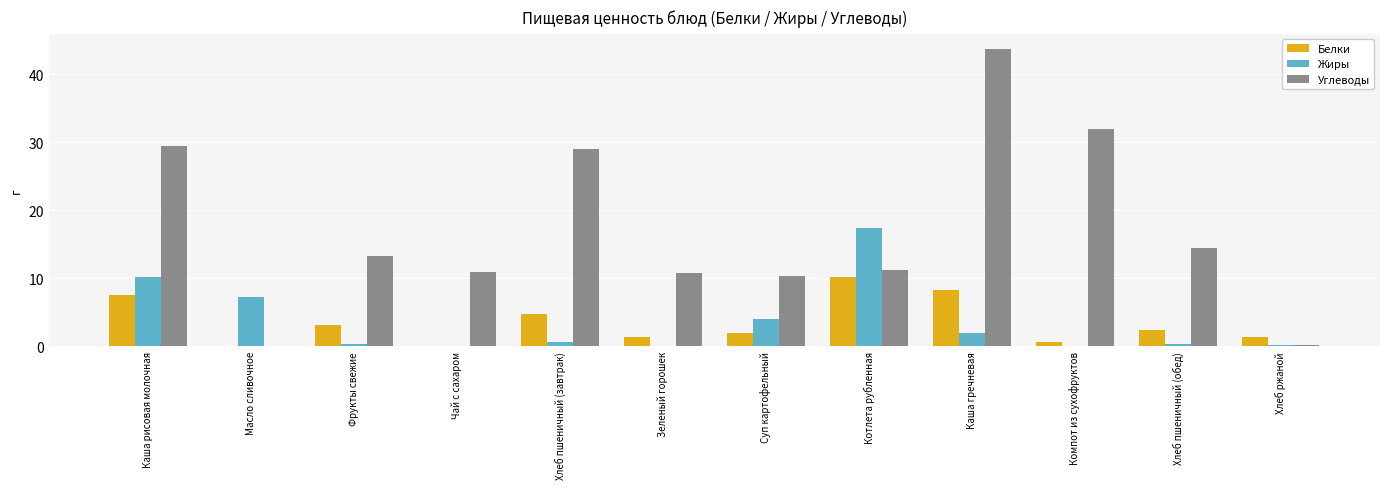

At which category is the sum across all series the highest?

Каша гречневая